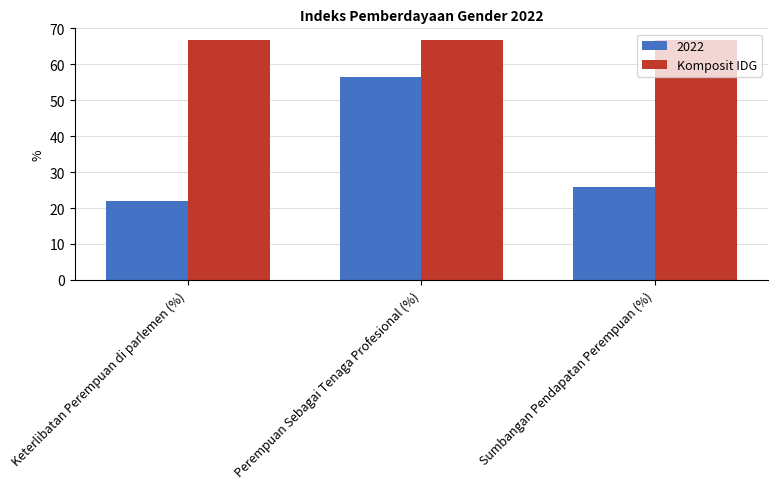

Which series has the widest spread of values?

2022